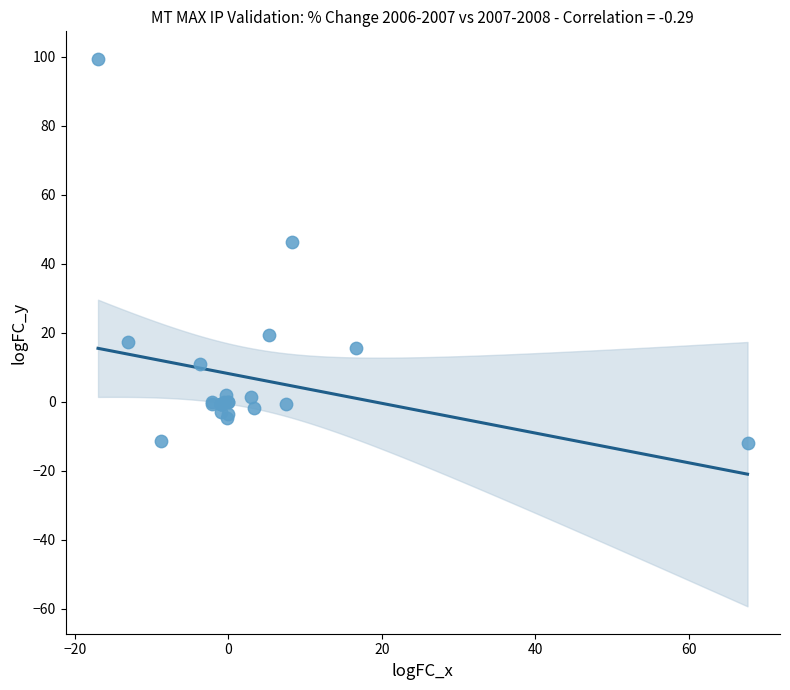

What Y value in the scatter plot is closest to 43?

46.2